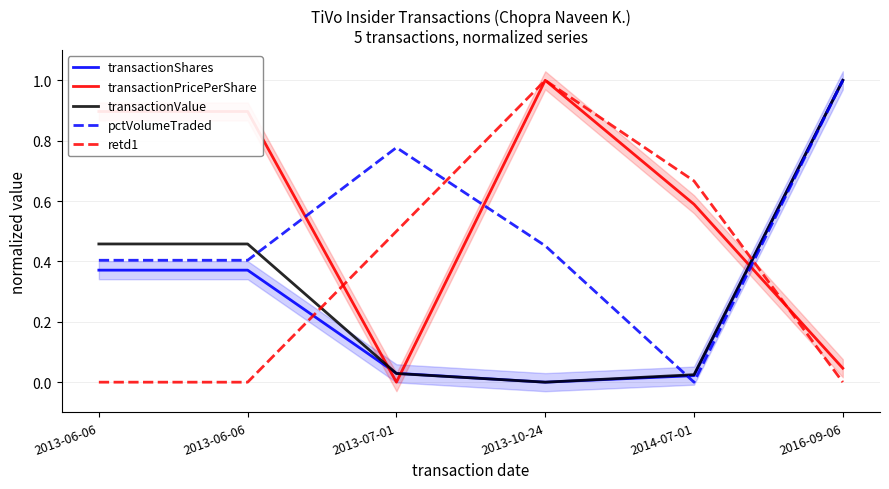

Is the value of transactionPricePerShare at 2013-06-06 greater than the value of transactionValue at 2013-06-06?

Yes